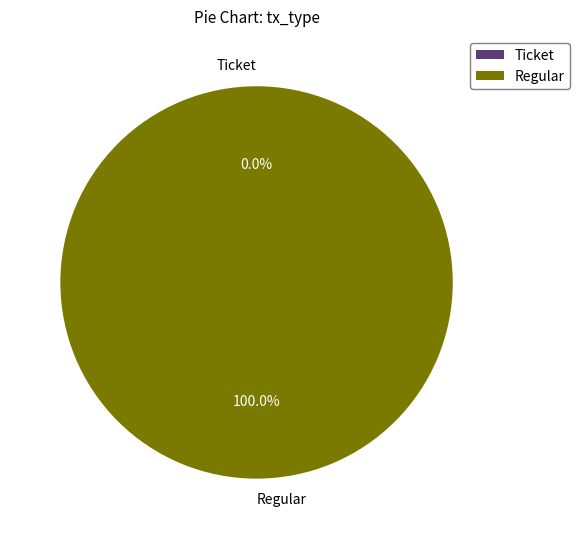

What is the total percentage of Ticket and Regular?

100.0%